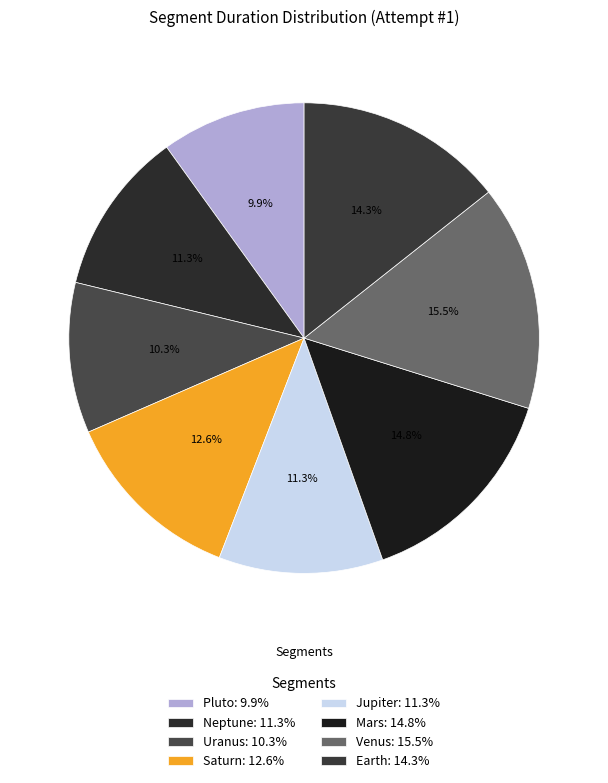

What is the ratio of the value at Neptune to the value at Jupiter?

1.0